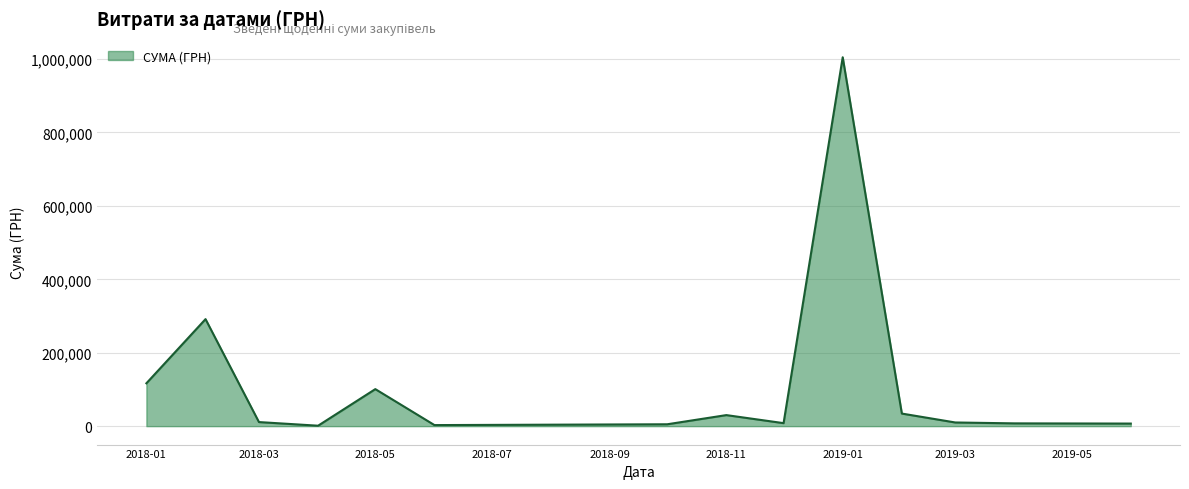

What is the maximum value shown in the chart?

1004842.2